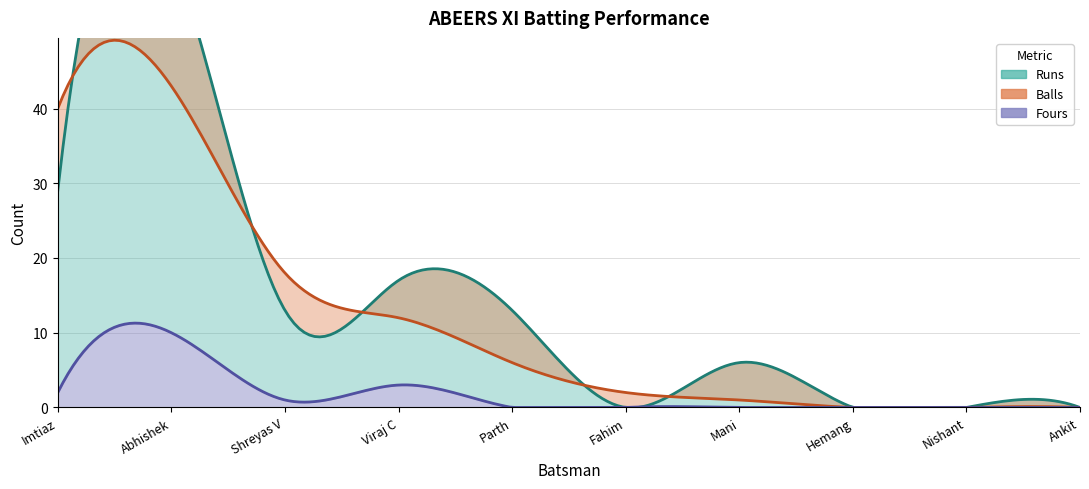

True or false: Fours and Balls cross at least once.

False